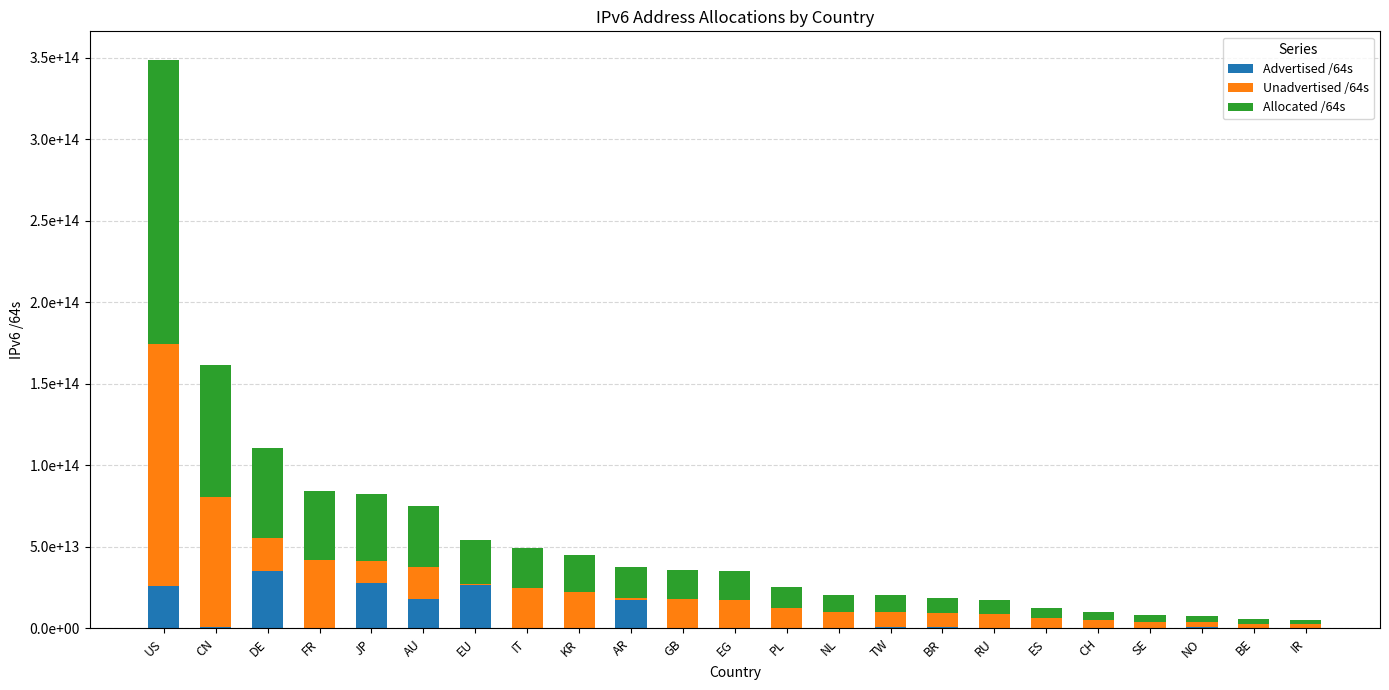

Does the chart contain stacked bars?

Yes